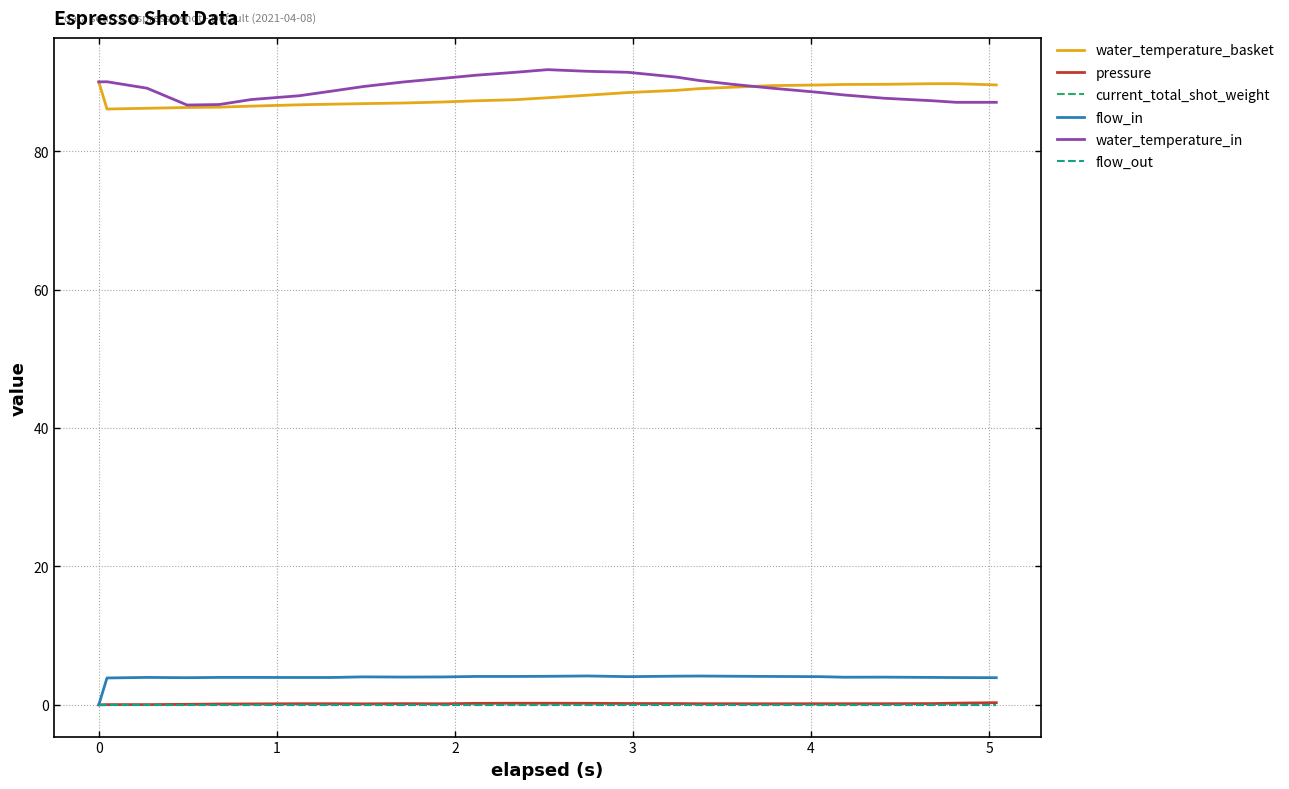

Does the chart have visible grid lines?

Yes